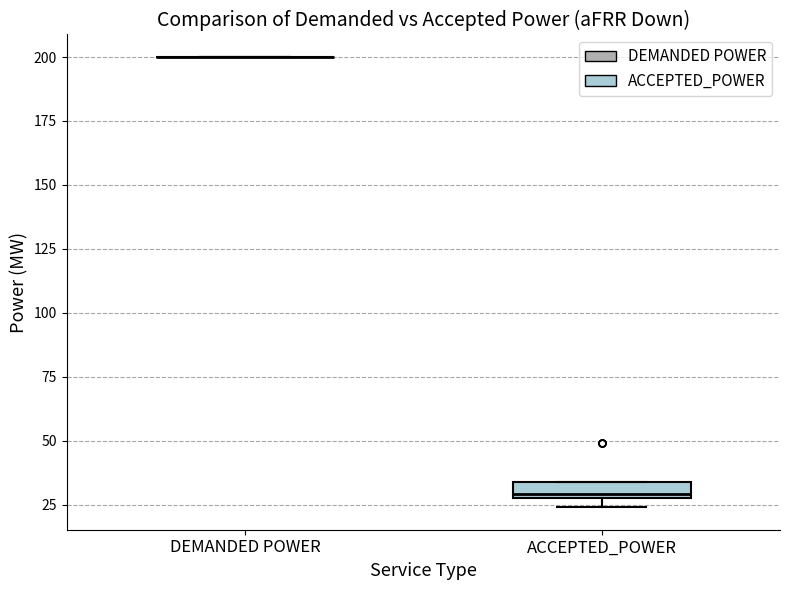

Comparing the boxes themselves (not the whiskers), which one is the tallest?

ACCEPTED_POWER